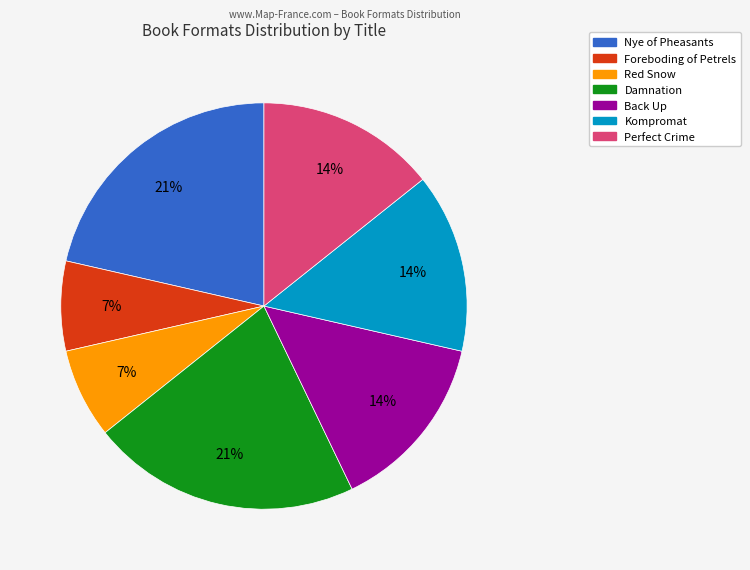

Do Foreboding of Petrels and Perfect Crime together represent more than half of the pie?

No